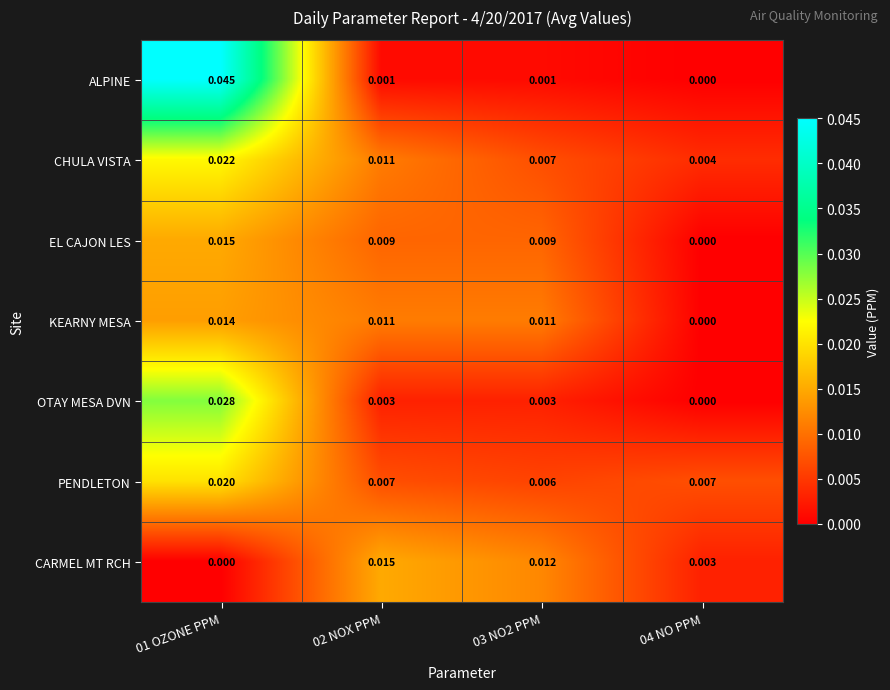

Rank the series at 03 NO2 PPM from highest to lowest value.

CARMEL MT RCH, KEARNY MESA, EL CAJON LES, CHULA VISTA, PENDLETON, OTAY MESA DVN, ALPINE